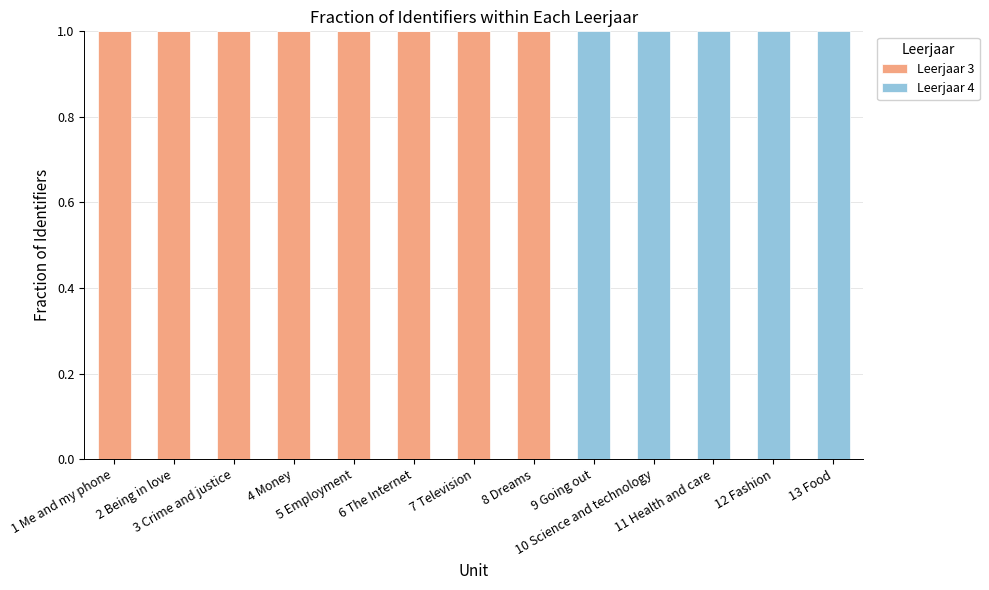

Are the bars horizontal?

No